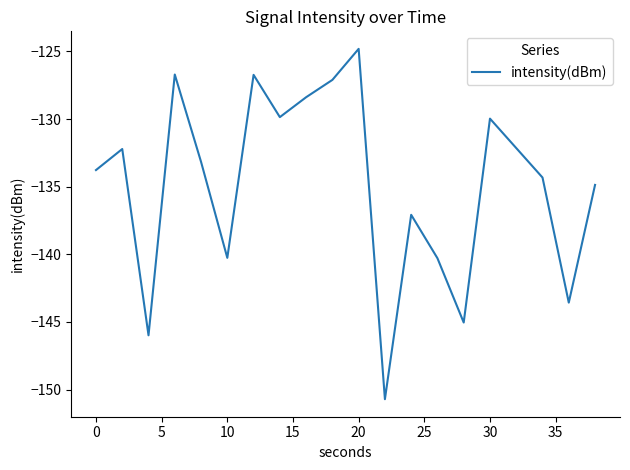

What is the difference between the maximum and minimum values?

25.9